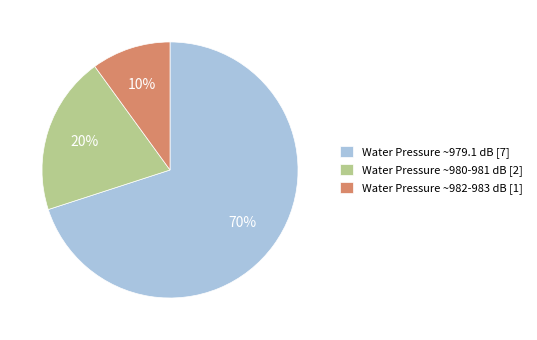

Approximately how many times larger is the value at Water Pressure ~979.1 dB [7] compared to Water Pressure ~982-983 dB [1]?

7.0